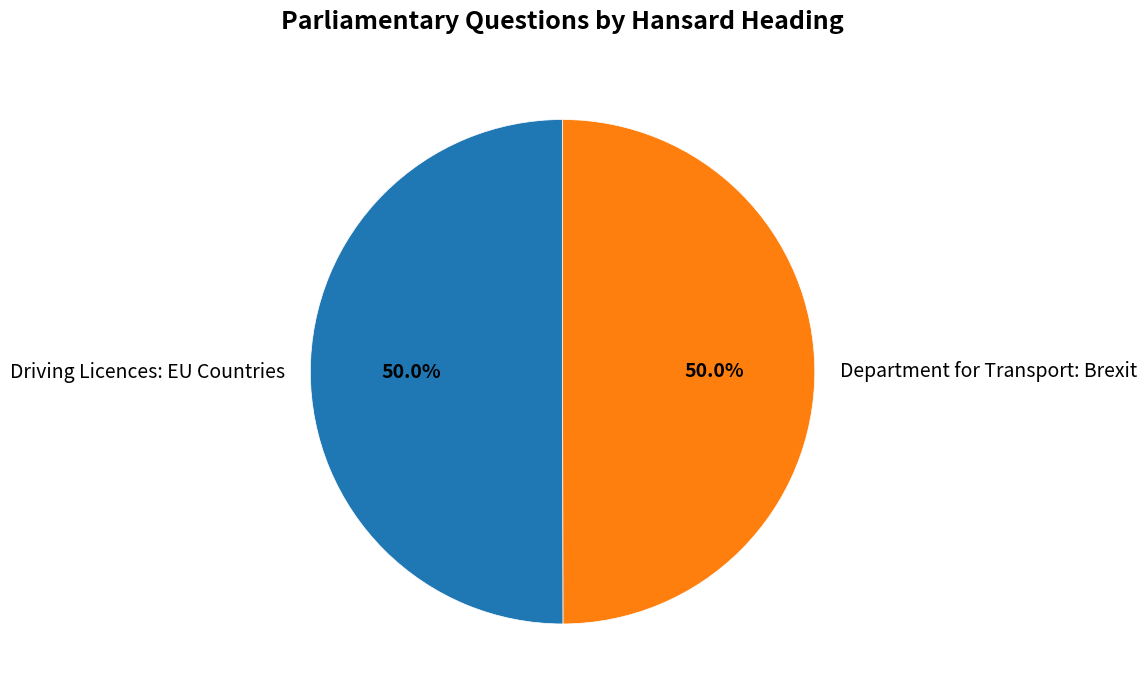

The Driving Licences: EU Countries slice represents 50% of the pie. True or false?

True